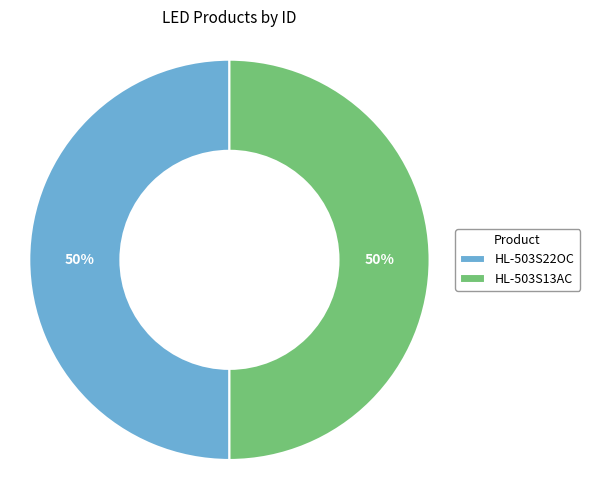

What percentage is the HL-503S22OC slice, to the nearest percent?

50%